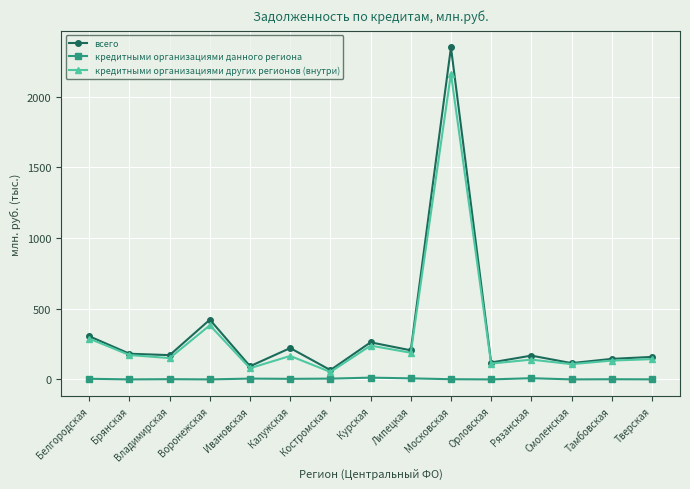

Read the всего value at Владимирская.

171.7